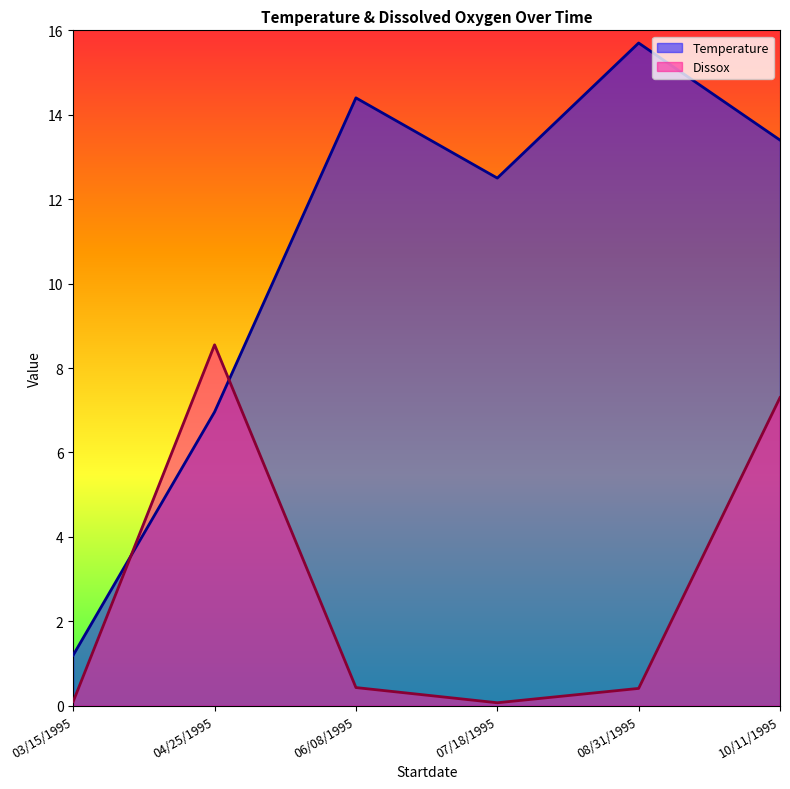

List the series in order of their overall mean, highest first.

Temperature, Dissox